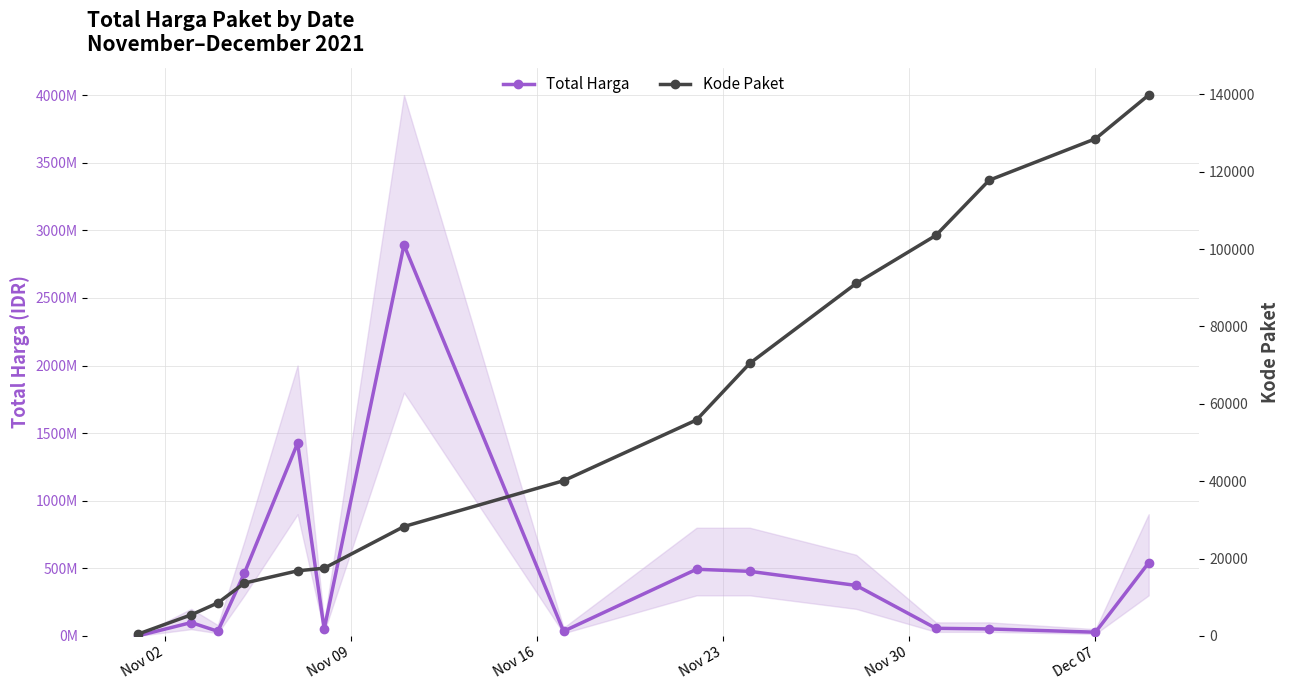

True or false: Kode Paket and Total Harga cross at least once.

False